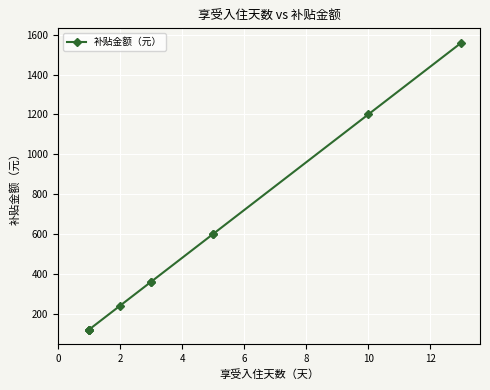

How many lines are shown in the chart?

1